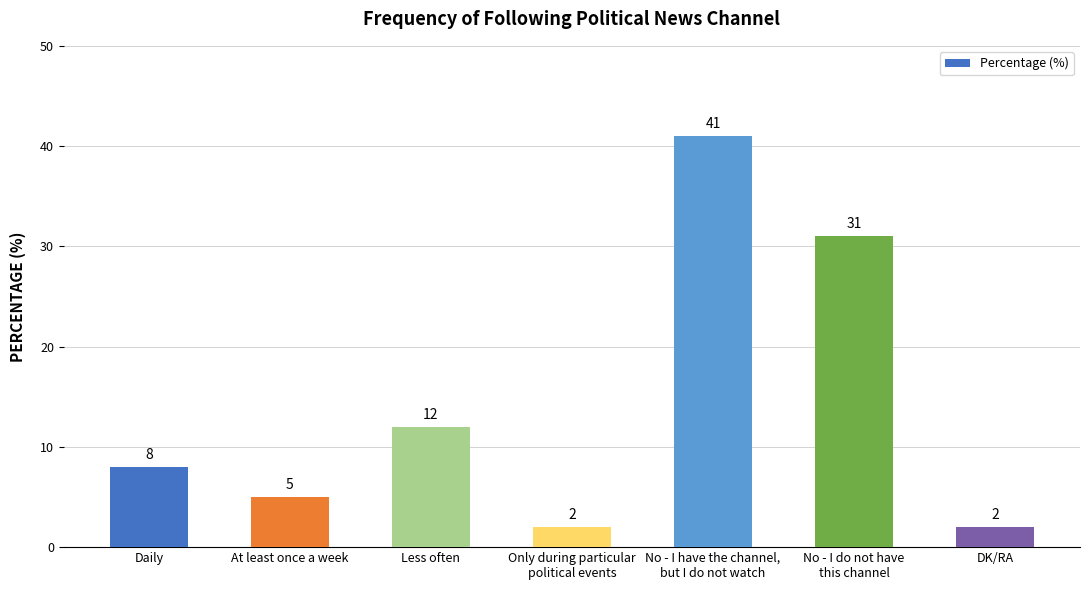

The value at Daily is 8. True or false?

True